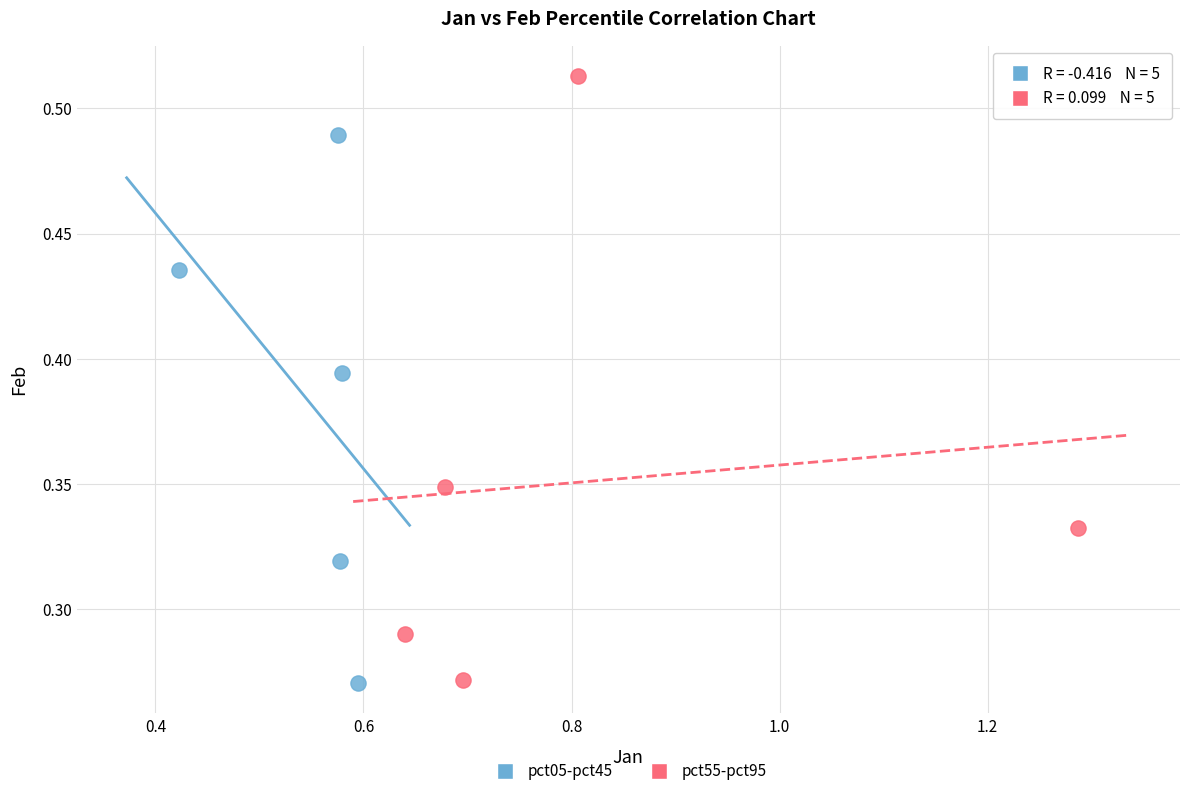

Which series has the largest Y range (max minus min)?

pct55-pct95